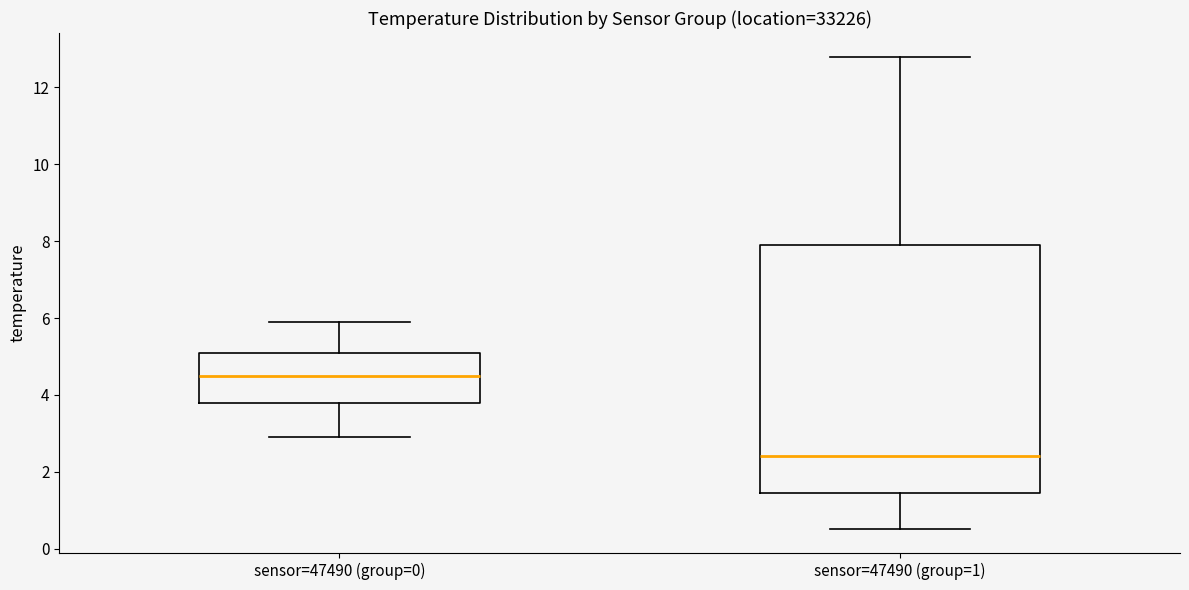

Where does the median line of the box for sensor=47490 (group=0) sit on the y-axis? The values are not printed on the chart, so give them approximately, as read against the axis.

4.6